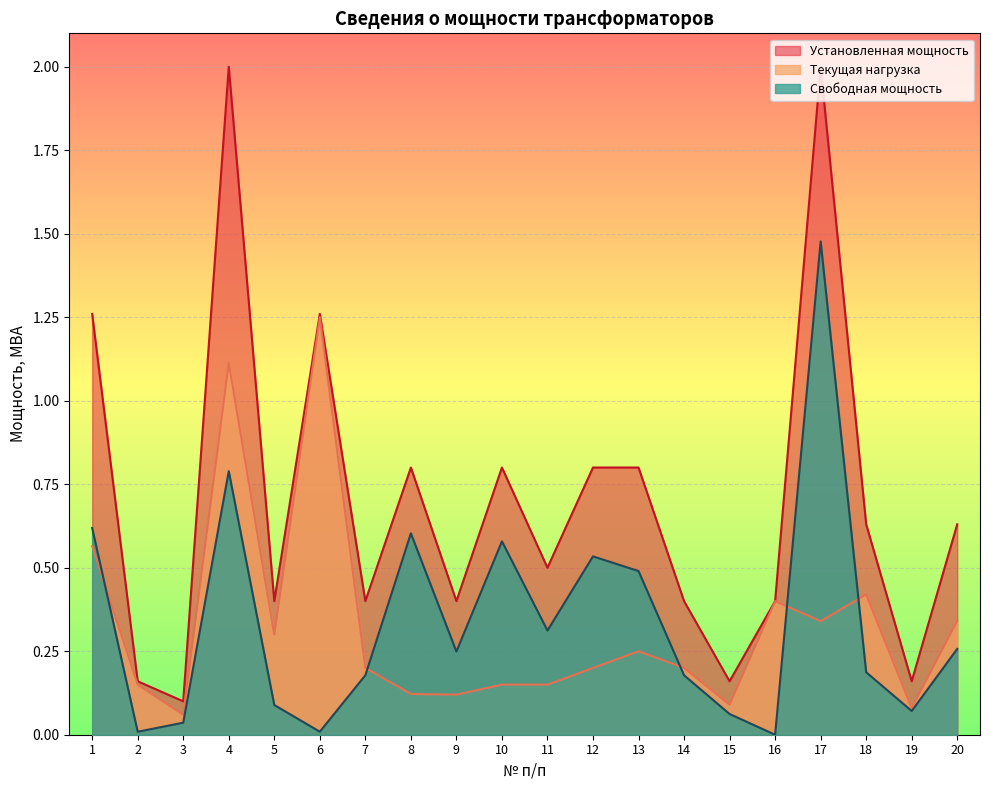

What is the total value across all series at 12?

1.5